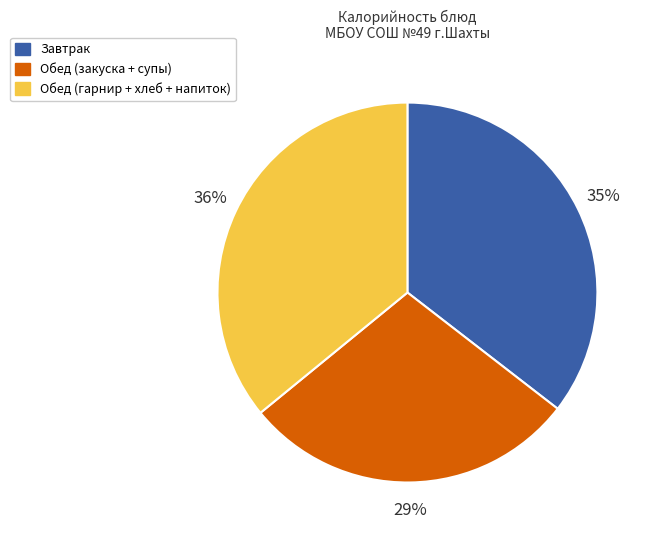

Is there a majority slice in this chart?

No